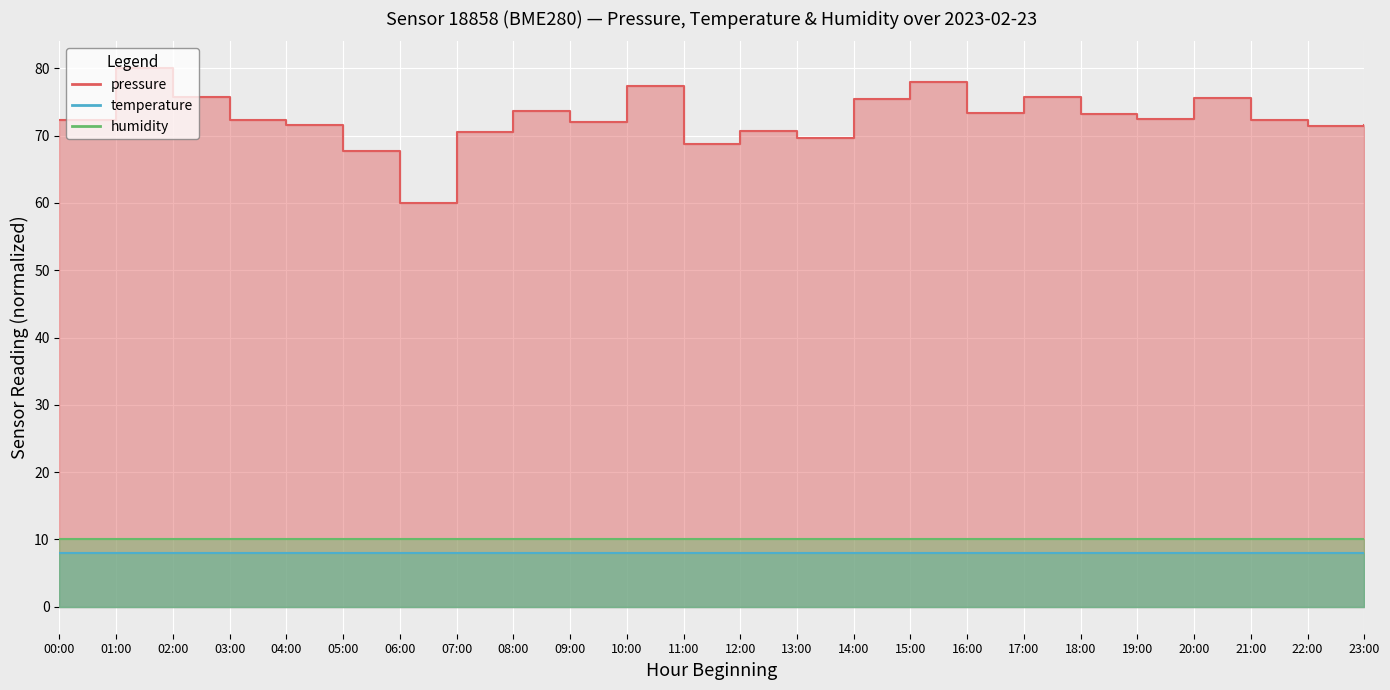

Which series has the widest spread of values?

pressure